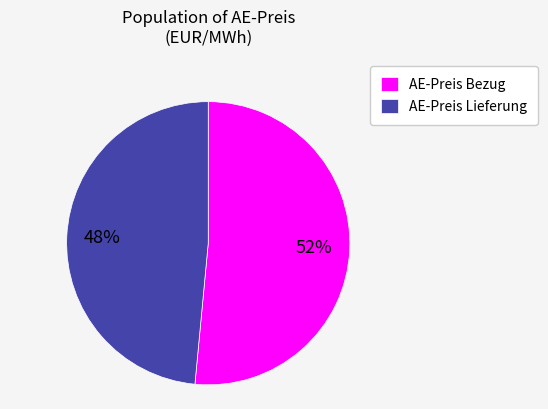

To the nearest percent, what portion does AE-Preis Bezug represent?

51%